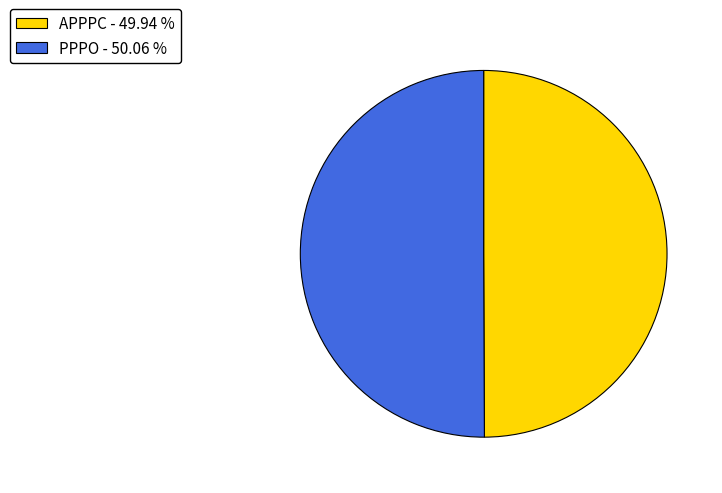

What is the ratio of the value at APPPC to the value at PPPO?

1.0